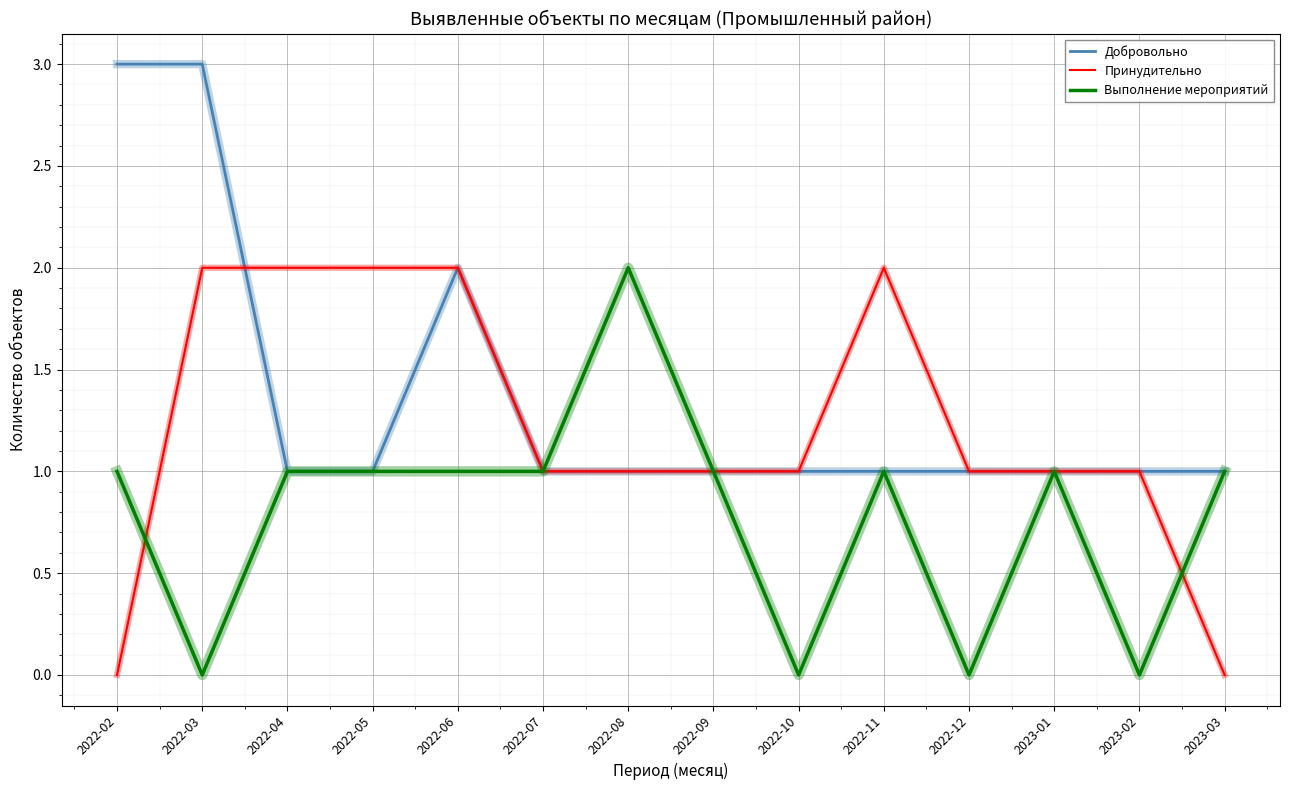

What is the spread (max minus min) of values at 2022-11?

1